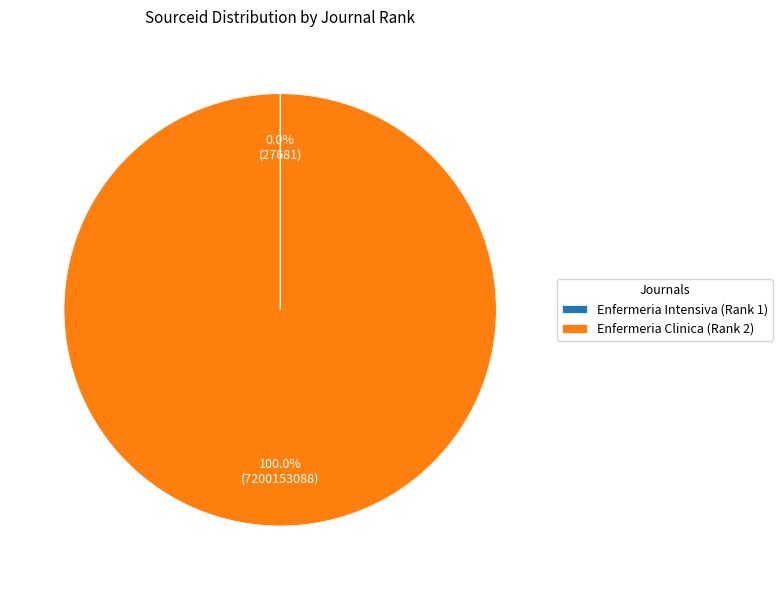

Is there a majority slice in this chart?

Yes